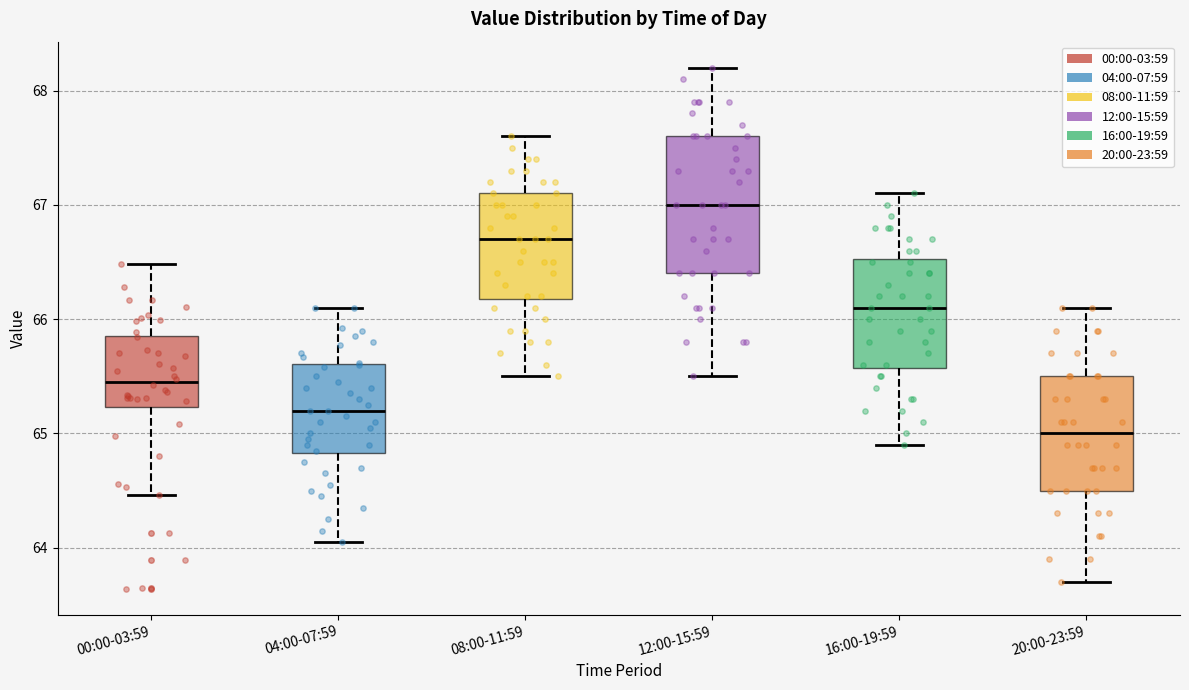

Which box is the tallest, from its lower edge to its upper edge?

12:00-15:59